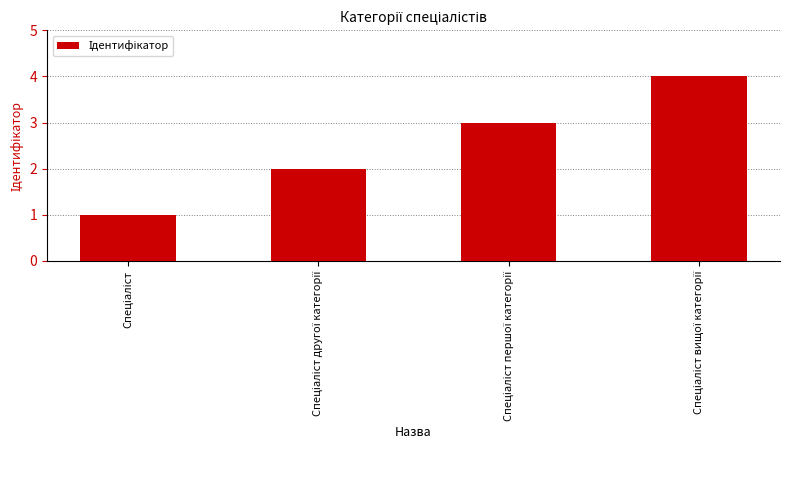

How many values are below 3?

2